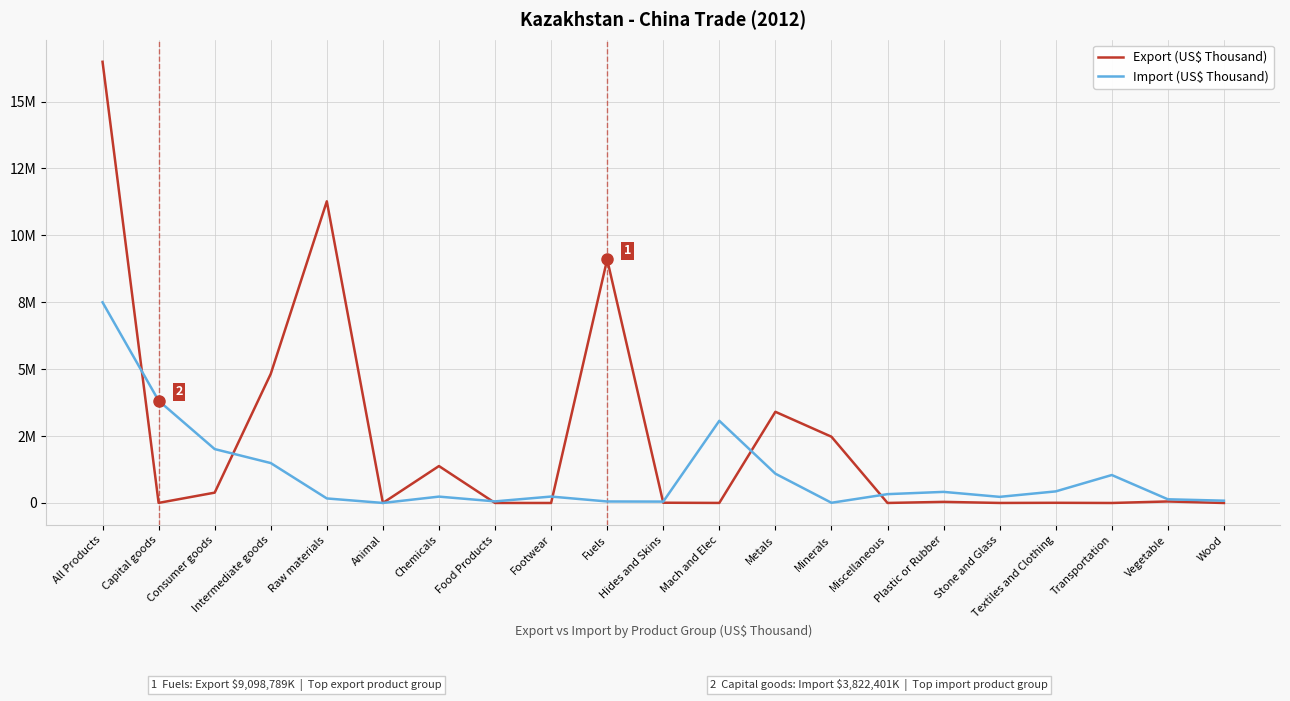

What is the value of the Import (US$ Thousand) point at the 3rd from the left?

2013865.1